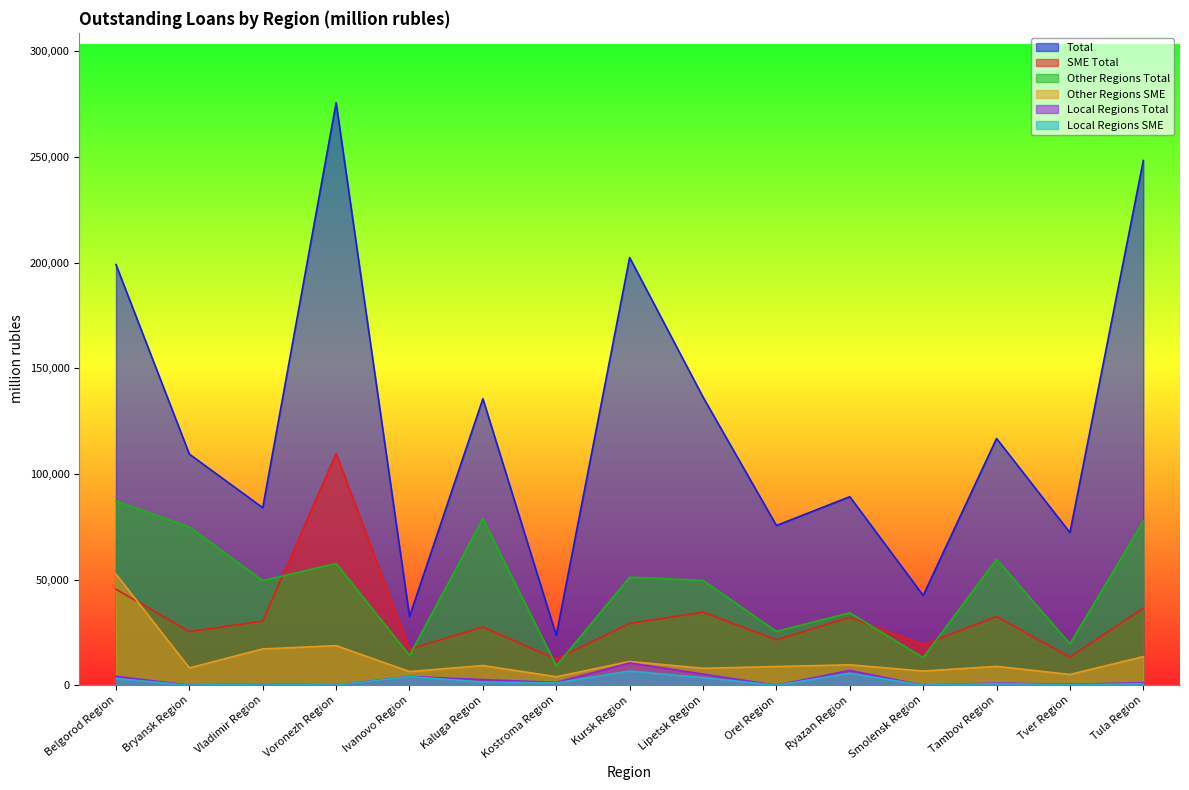

How many interior local peaks does the Other Regions SME series have?

5